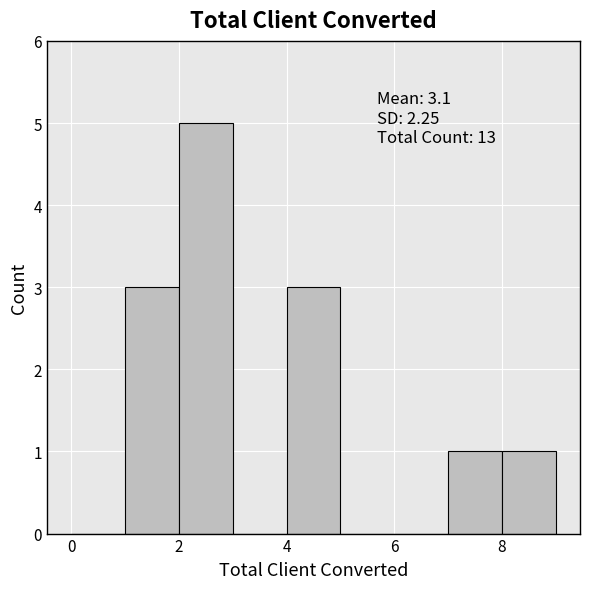

Which range on the x-axis has the tallest bar?

2 to 3